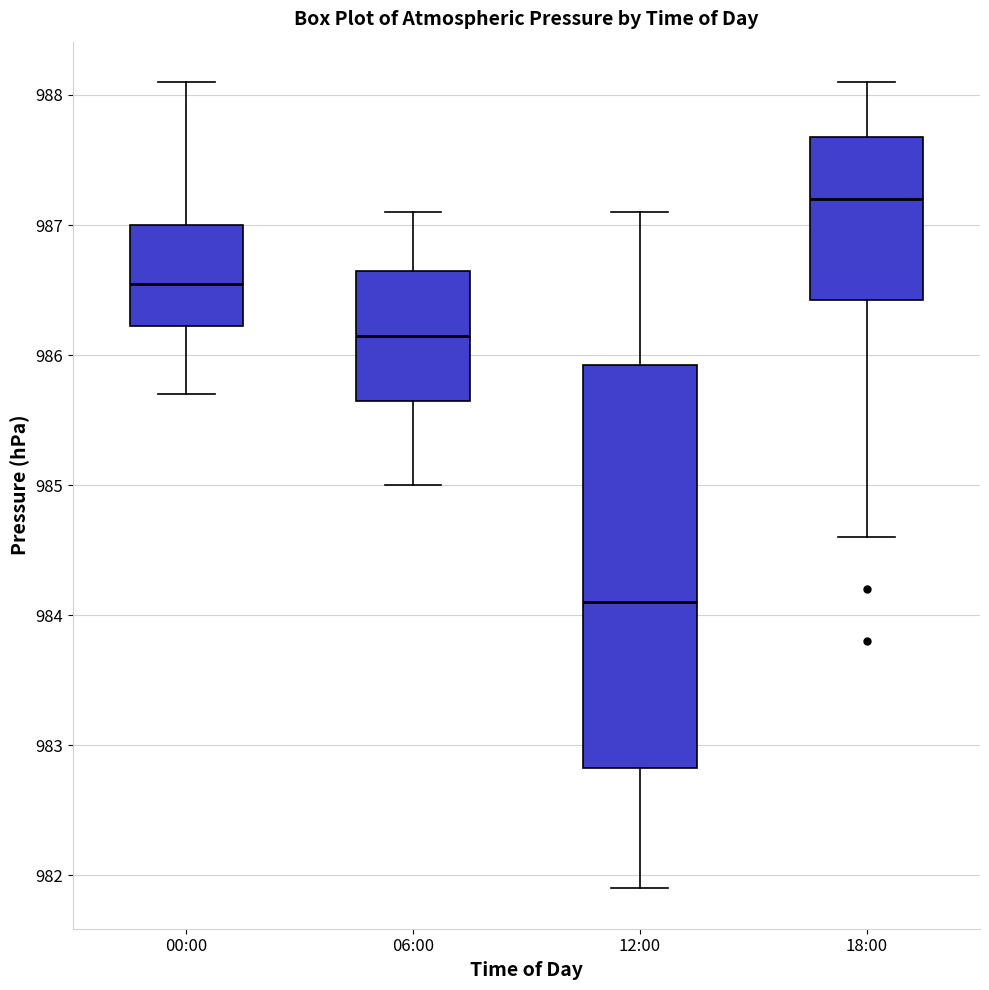

Reading left to right, transcribe this box plot: for each box, give where its median line is, the range the box spans, and where its two whiskers end, as read against the y-axis. The values are not printed on the chart, so give them approximately, as read against the axis.

00:00: median 986.6, box 986.2 to 987.0, whiskers 985.7 to 988.1
06:00: median 986.2, box 985.7 to 986.7, whiskers 985.0 to 987.1
12:00: median 984.1, box 982.8 to 985.9, whiskers 981.9 to 987.1
18:00: median 987.2, box 986.4 to 987.7, whiskers 984.6 to 988.1